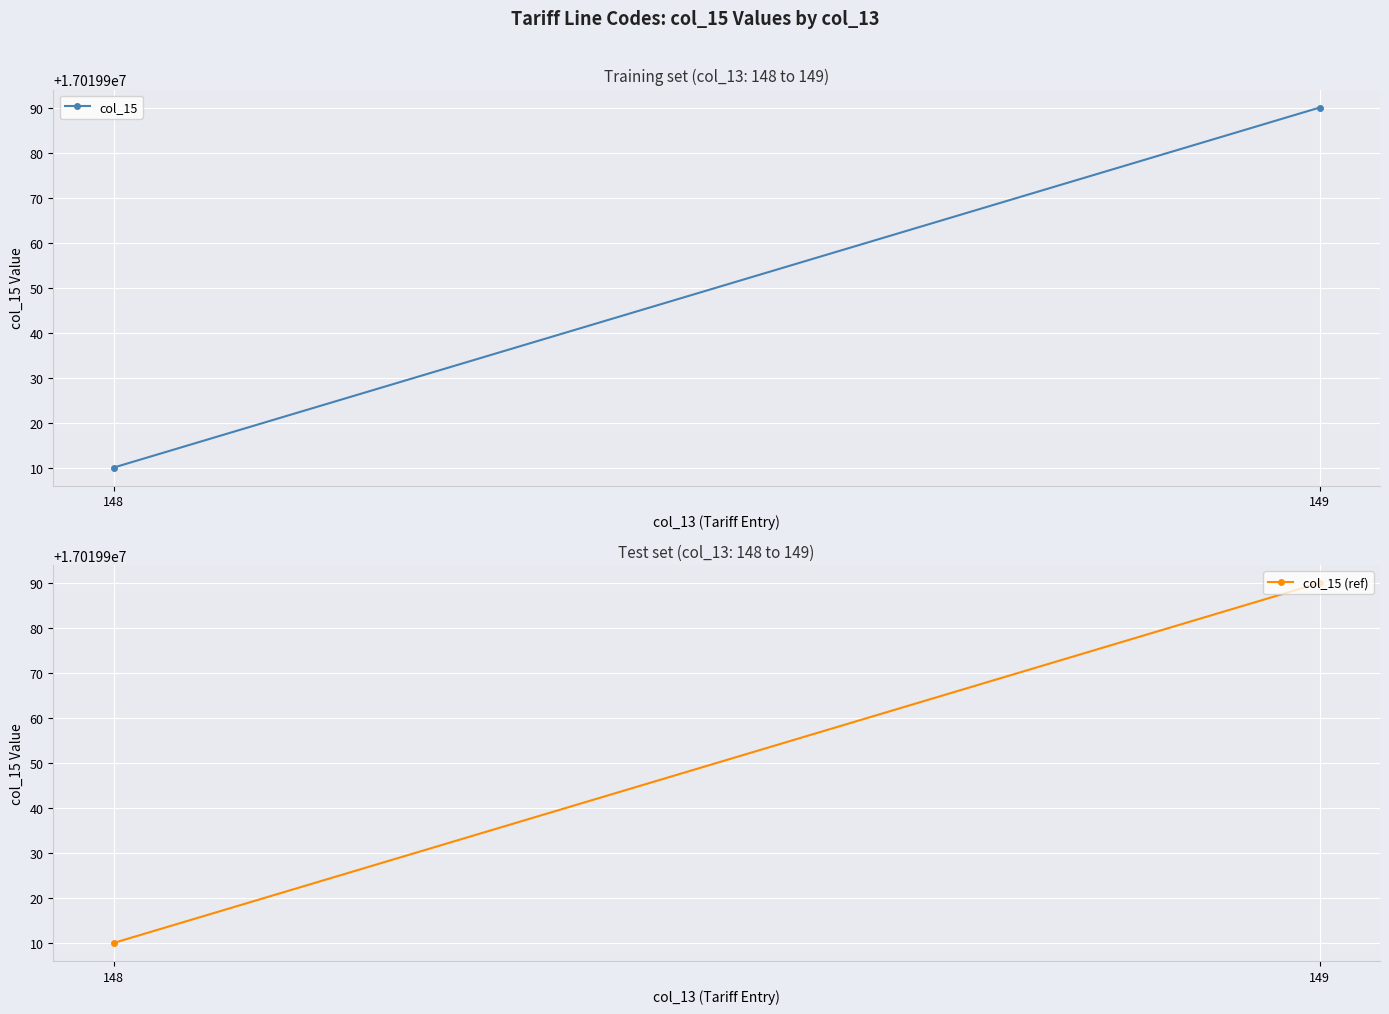

Between 148 and 149, which series saw the biggest shift?

col_15